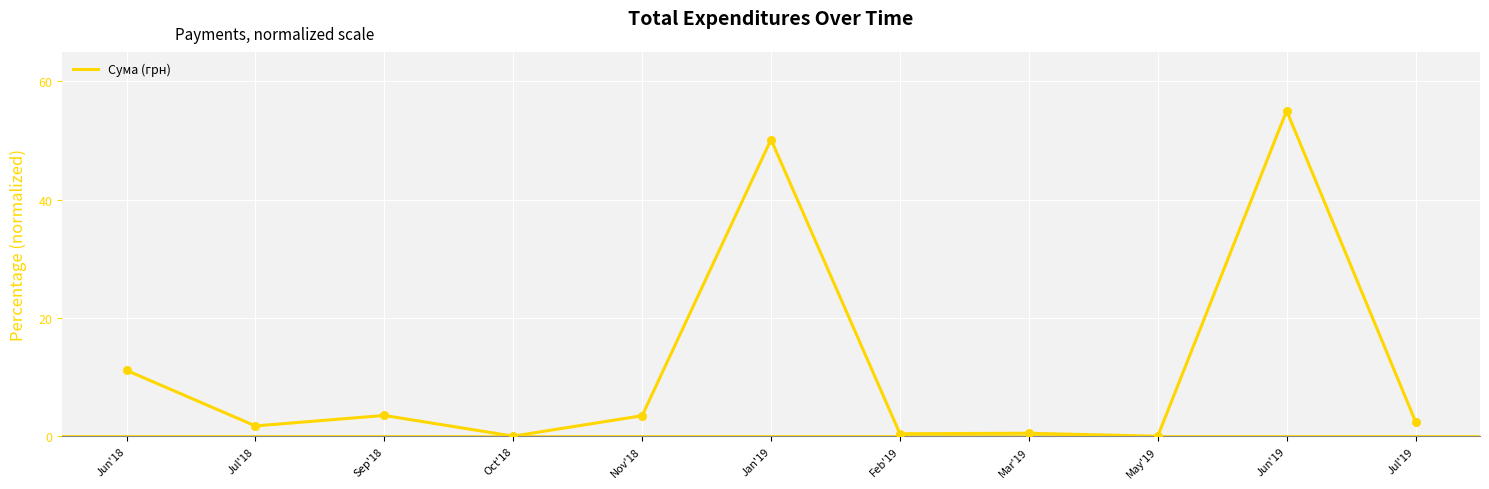

What is the change in value from Oct'18 to Jun'19?

+55.0